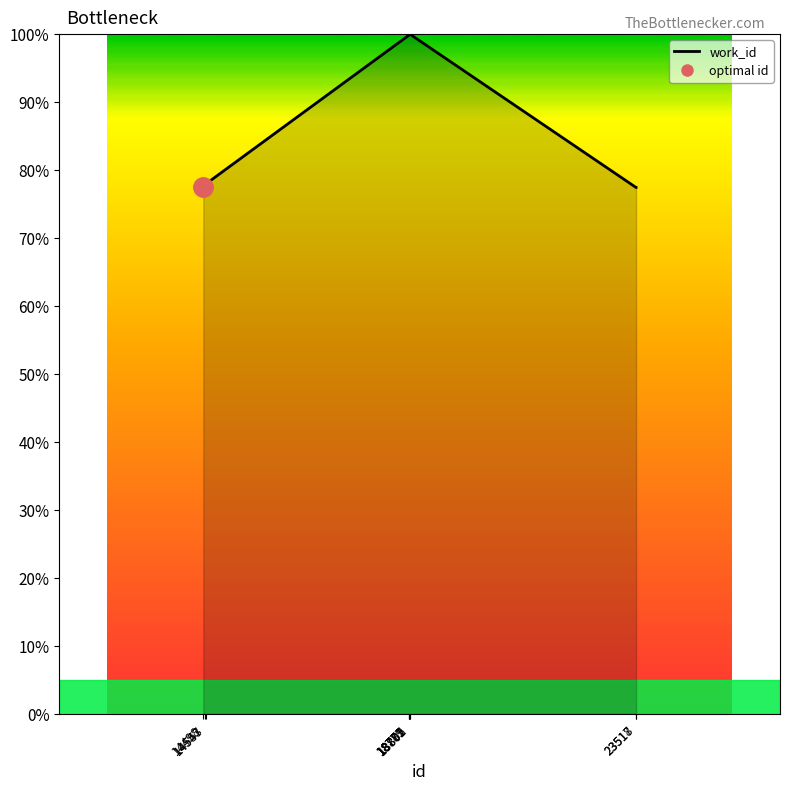

The value at 14543 is 77.9. True or false?

True